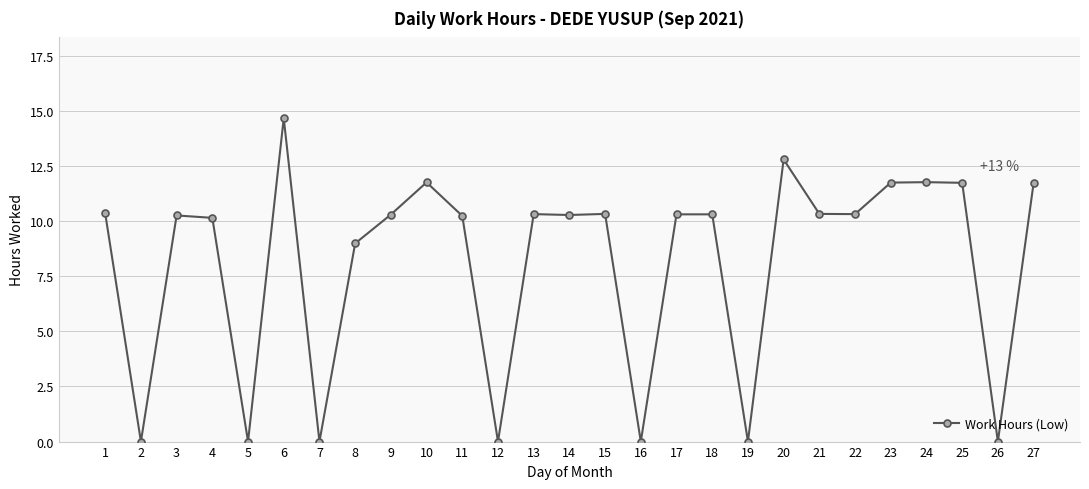

Which category has the highest value across all series?

6